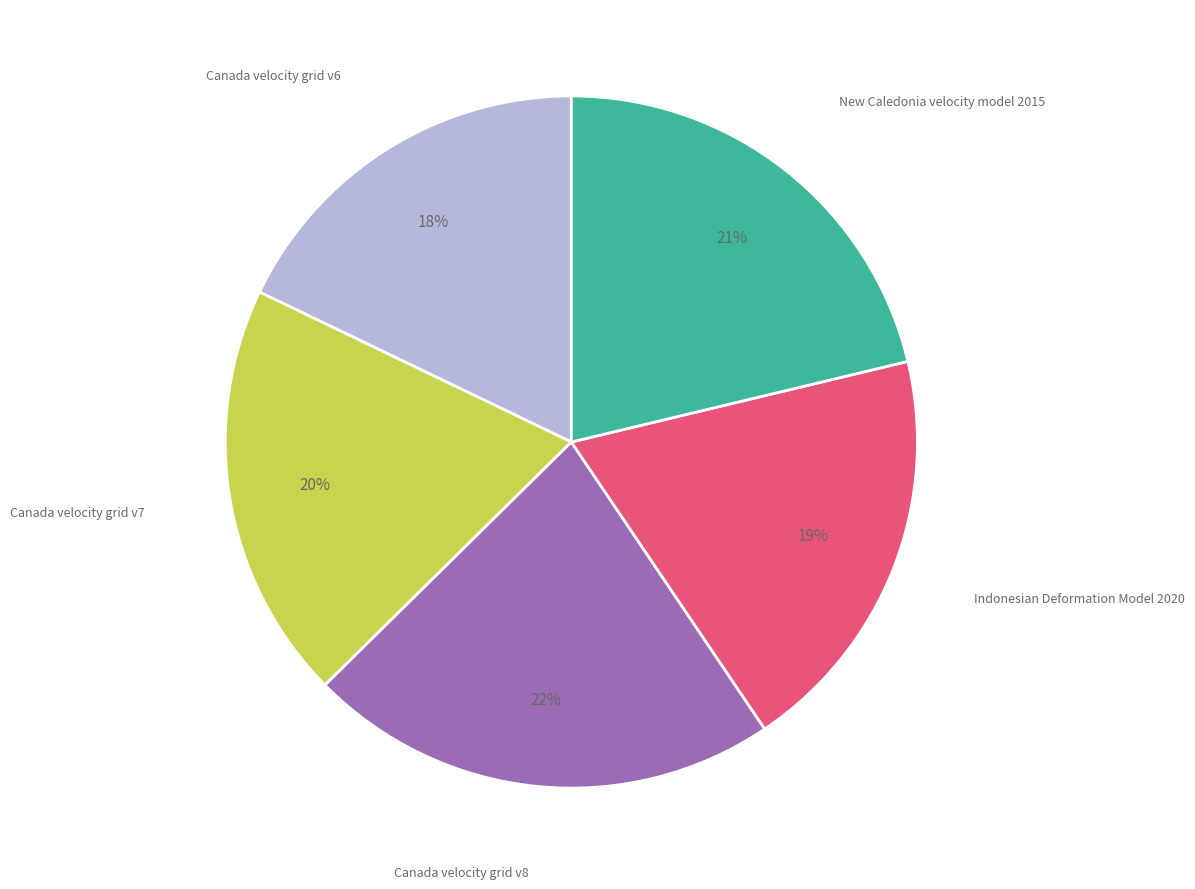

To the nearest percent, what is the average slice percentage?

20%